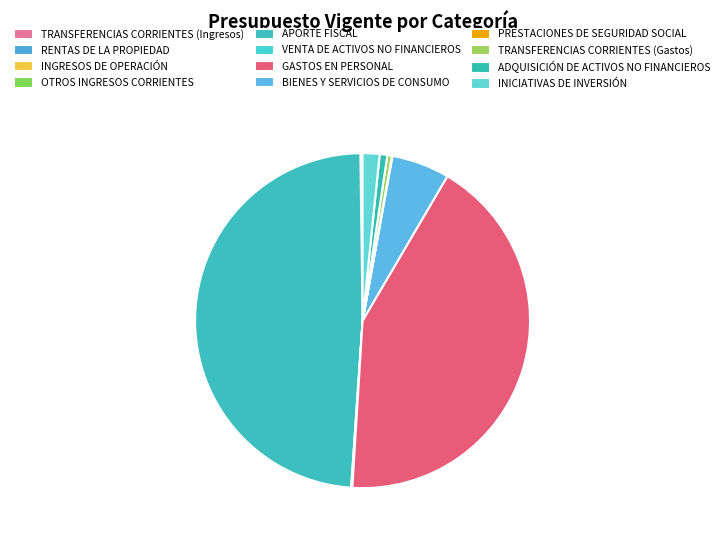

Is the sum of PRESTACIONES DE SEGURIDAD SOCIAL and OTROS INGRESOS CORRIENTES greater than half?

No